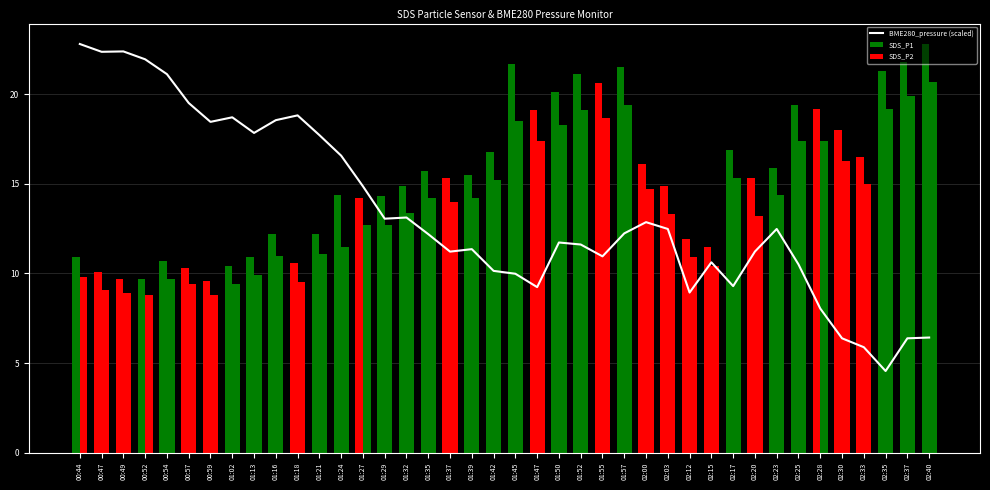

List the labels in order of value, smallest first.

02:35, 02:33, 02:30, 02:37, 02:40, 02:28, 02:12, 01:47, 02:17, 01:45, 01:42, 02:25, 02:15, 01:55, 01:37, 02:20, 01:39, 01:52, 01:50, 01:35, 01:57, 02:03, 02:23, 02:00, 01:29, 01:32, 01:27, 01:24, 01:21, 01:13, 00:59, 01:16, 01:02, 01:18, 00:57, 00:54, 00:52, 00:47, 00:49, 00:44